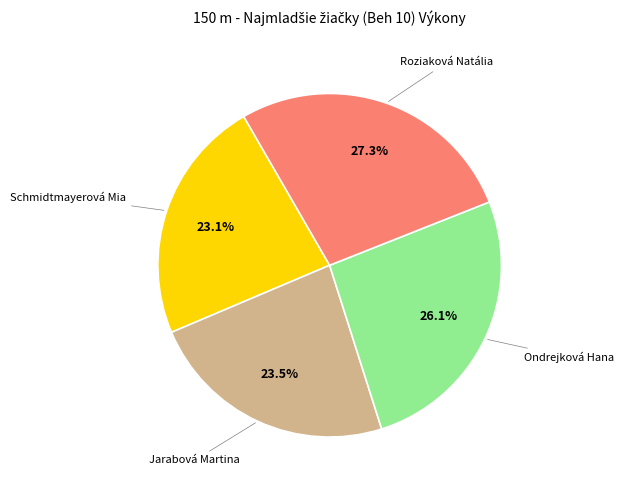

Does any single category account for the majority?

No